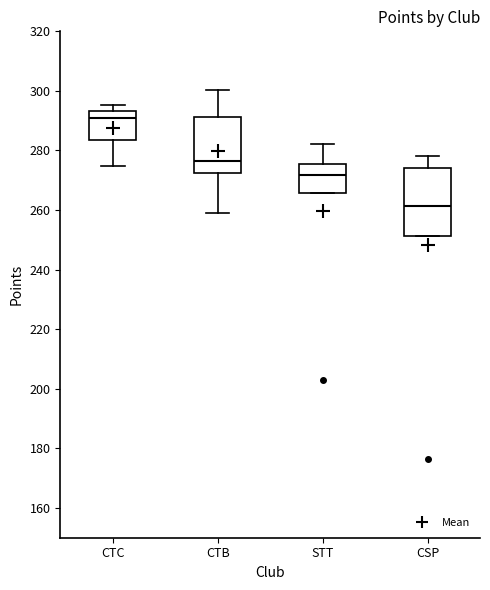

Which box has the lowest median line?

CSP